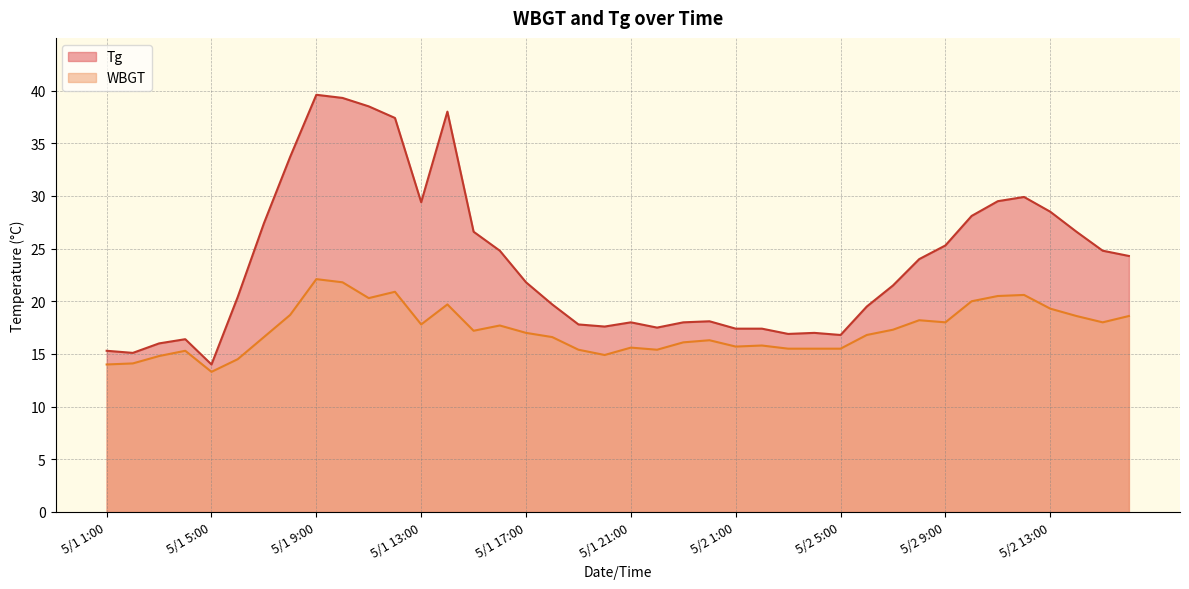

Reading left to right, what are all the values shown in this chart?

Tg: 5/1 1:00=15.3	5/1 2:00=15.1	5/1 3:00=16.0	5/1 4:00=16.4	5/1 5:00=14.0	5/1 6:00=20.4	5/1 7:00=27.4	5/1 8:00=33.7	5/1 9:00=39.6	5/1 10:00=39.3	5/1 11:00=38.5	5/1 12:00=37.4	5/1 13:00=29.4	5/1 14:00=38.0	5/1 15:00=26.6	5/1 16:00=24.8	5/1 17:00=21.8	5/1 18:00=19.7	5/1 19:00=17.8	5/1 20:00=17.6	5/1 21:00=18.0	5/1 22:00=17.5	5/1 23:00=18.0	5/1 24:00=18.1	5/2 1:00=17.4	5/2 2:00=17.4	5/2 3:00=16.9	5/2 4:00=17.0	5/2 5:00=16.8	5/2 6:00=19.5	5/2 7:00=21.5	5/2 8:00=24.0	5/2 9:00=25.3	5/2 10:00=28.1	5/2 11:00=29.5	5/2 12:00=29.9	5/2 13:00=28.5	5/2 14:00=26.6	5/2 15:00=24.8	5/2 16:00=24.3
WBGT: 5/1 1:00=14.0	5/1 2:00=14.1	5/1 3:00=14.8	5/1 4:00=15.3	5/1 5:00=13.3	5/1 6:00=14.5	5/1 7:00=16.6	5/1 8:00=18.7	5/1 9:00=22.1	5/1 10:00=21.8	5/1 11:00=20.3	5/1 12:00=20.9	5/1 13:00=17.8	5/1 14:00=19.7	5/1 15:00=17.2	5/1 16:00=17.7	5/1 17:00=17.0	5/1 18:00=16.6	5/1 19:00=15.4	5/1 20:00=14.9	5/1 21:00=15.6	5/1 22:00=15.4	5/1 23:00=16.1	5/1 24:00=16.3	5/2 1:00=15.7	5/2 2:00=15.8	5/2 3:00=15.5	5/2 4:00=15.5	5/2 5:00=15.5	5/2 6:00=16.8	5/2 7:00=17.3	5/2 8:00=18.2	5/2 9:00=18.0	5/2 10:00=20.0	5/2 11:00=20.5	5/2 12:00=20.6	5/2 13:00=19.3	5/2 14:00=18.6	5/2 15:00=18.0	5/2 16:00=18.6